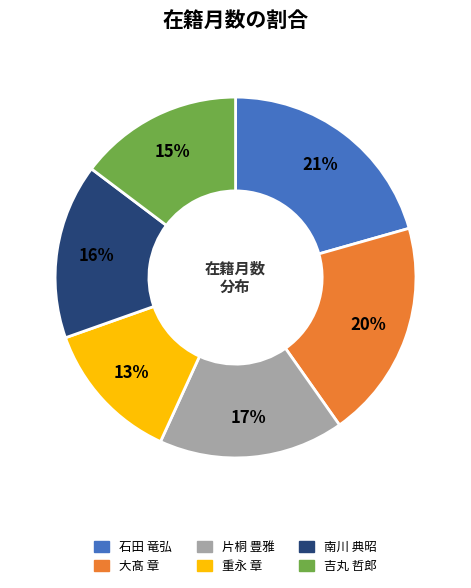

What is the smallest slice in the pie chart?

重永 章